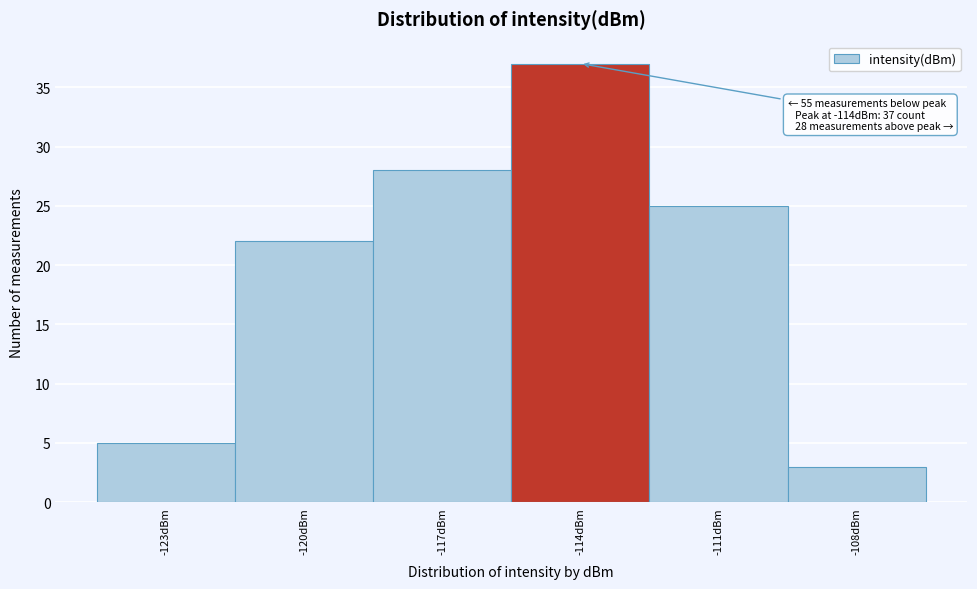

Reading left to right, extract all data points from this chart.

-123dBm=5	-120dBm=22	-117dBm=28	-114dBm=37	-111dBm=25	-108dBm=3